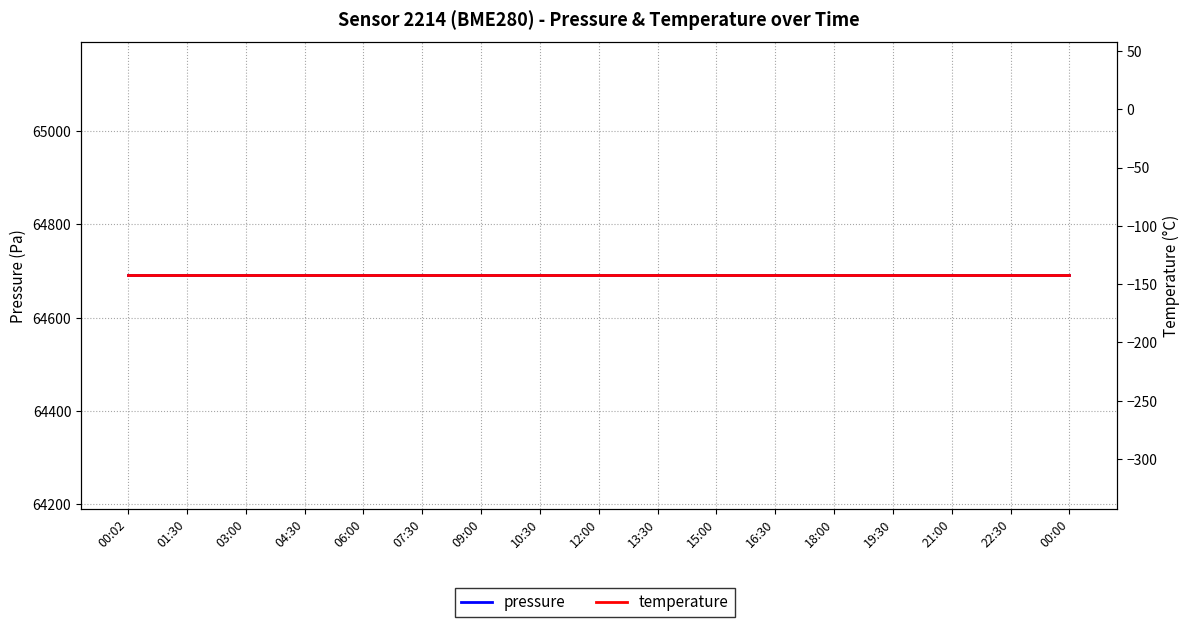

What is the label of the 3rd point from the left?

03:00